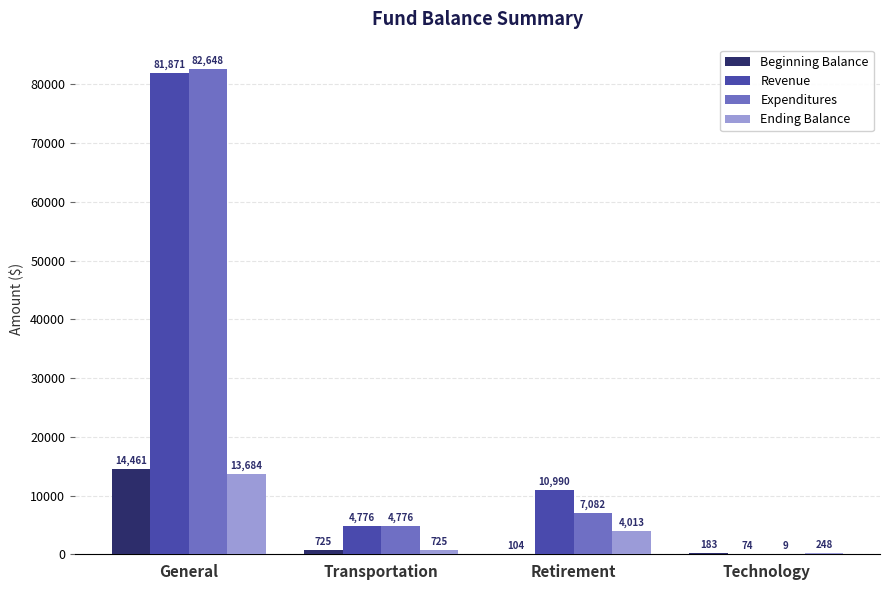

Which category has the highest value in the Beginning Balance series?

General